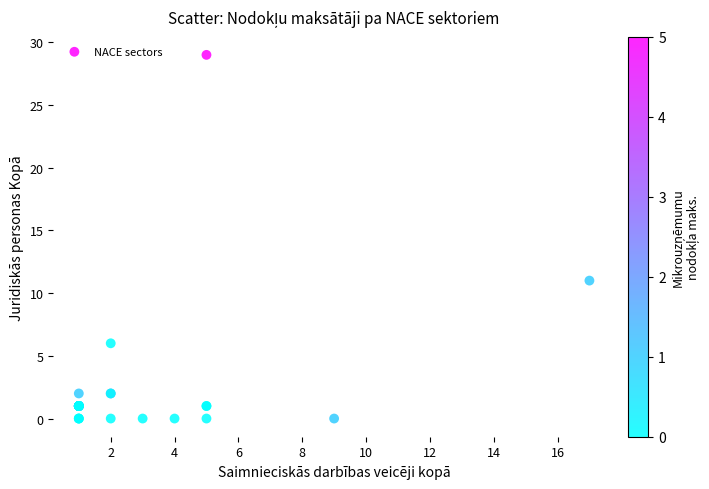

What Y value in the scatter plot is closest to 14?

11